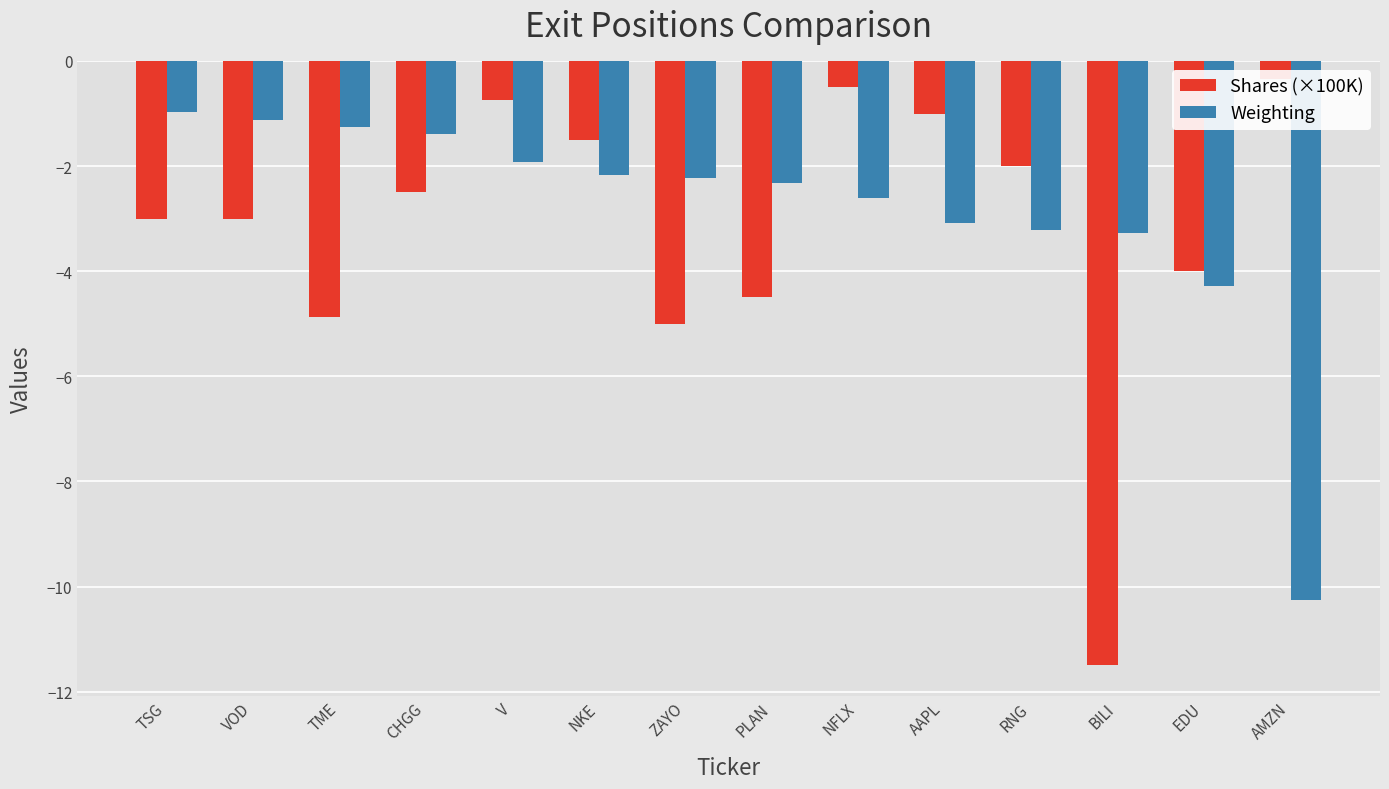

What is the difference between the second highest and second lowest values in the Weighting series?

3.1